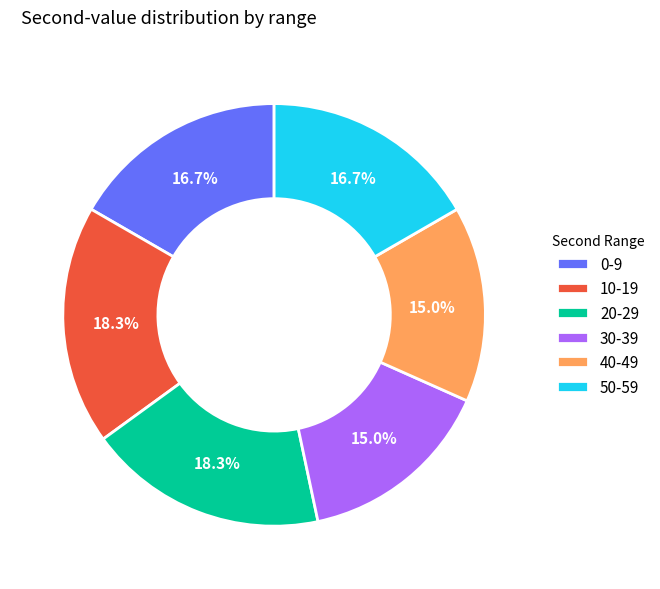

Is there a majority slice in this chart?

No